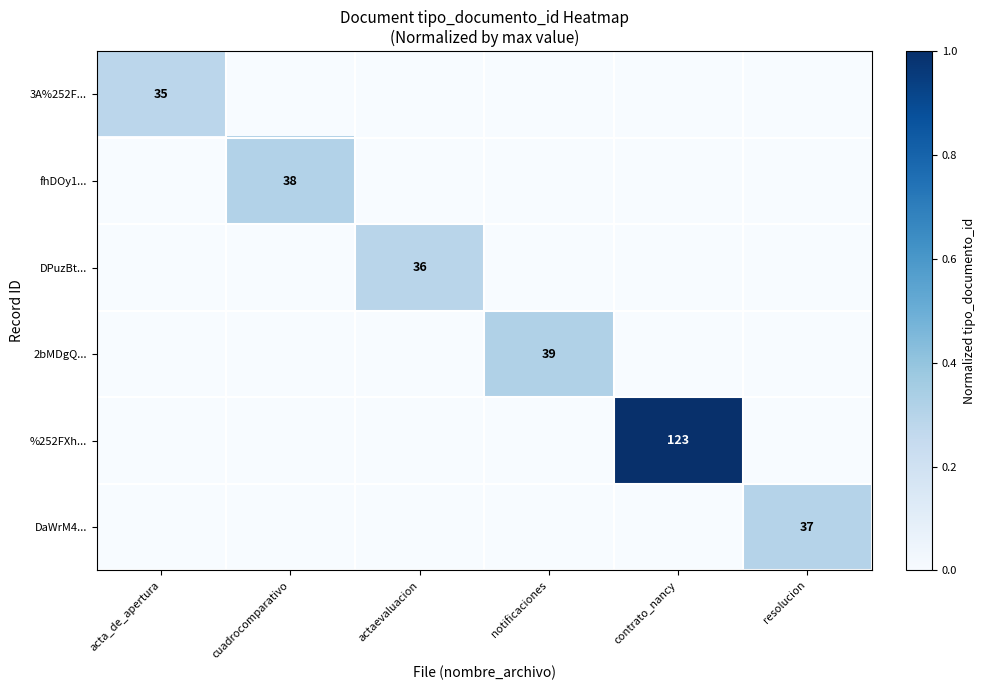

The DPuzBt... series shows 36 at actaevaluacion. True or false?

True